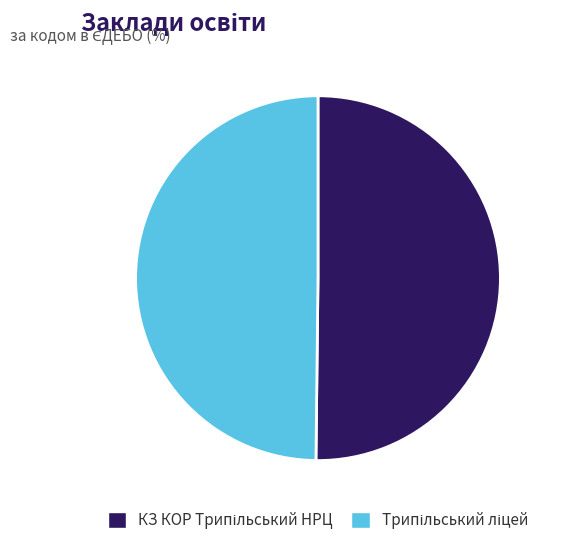

What percentage is the Трипільський ліцей slice, to the nearest percent?

50%